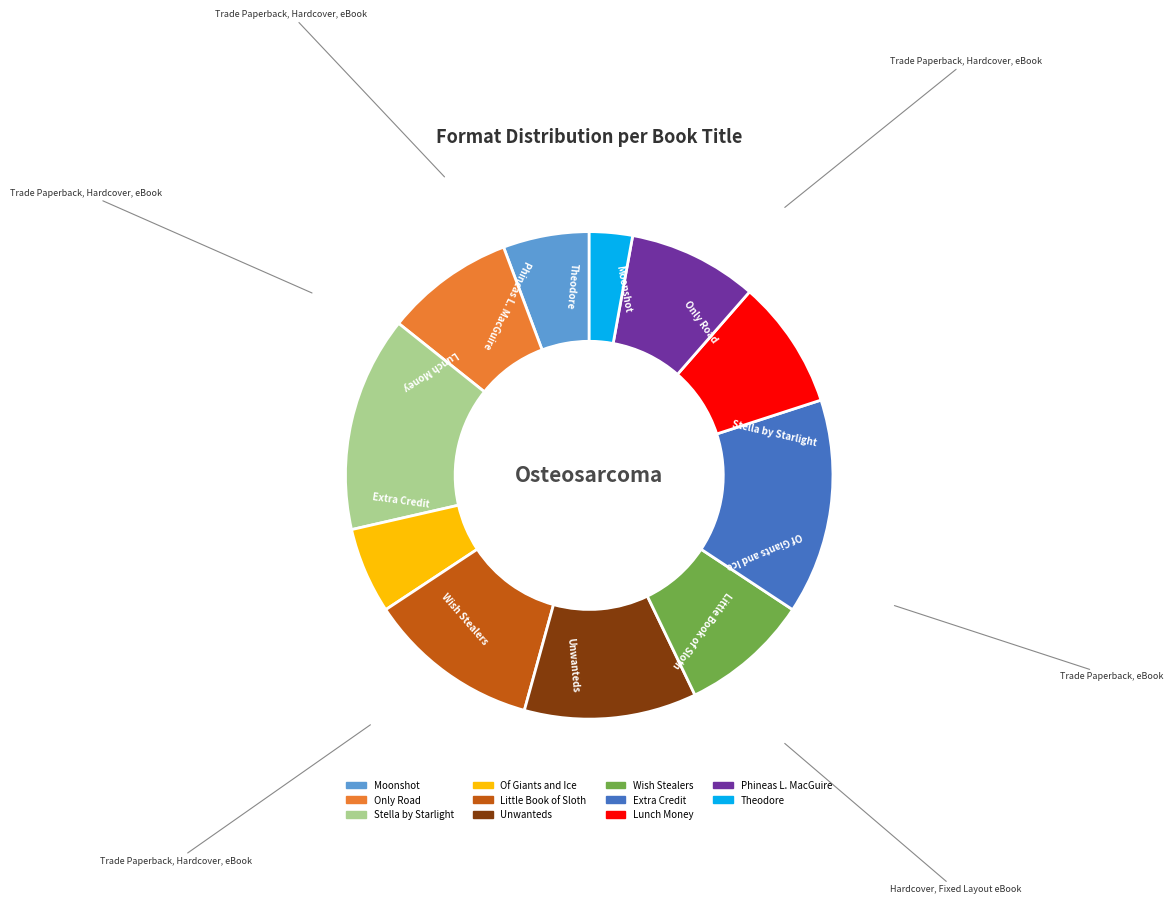

The Wish Stealers slice represents 20% of the pie. True or false?

False